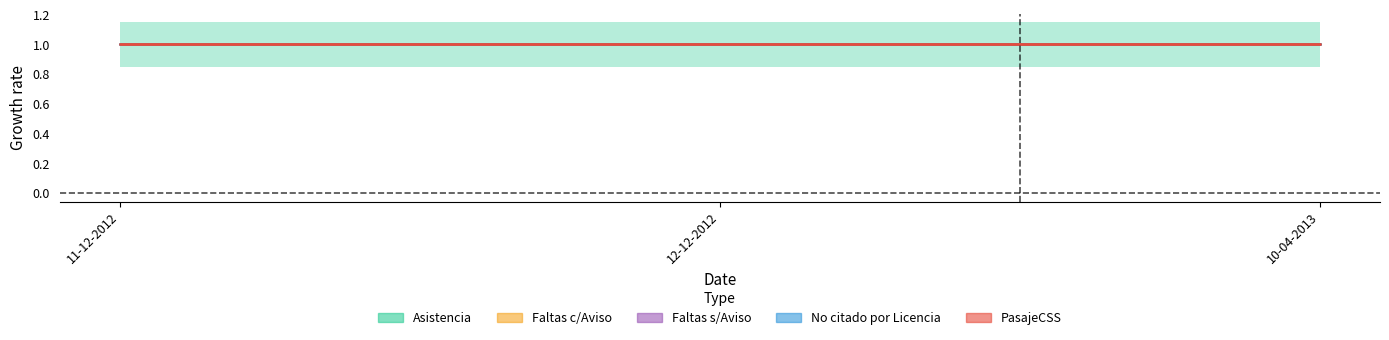

How many categories are shown in the chart?

3